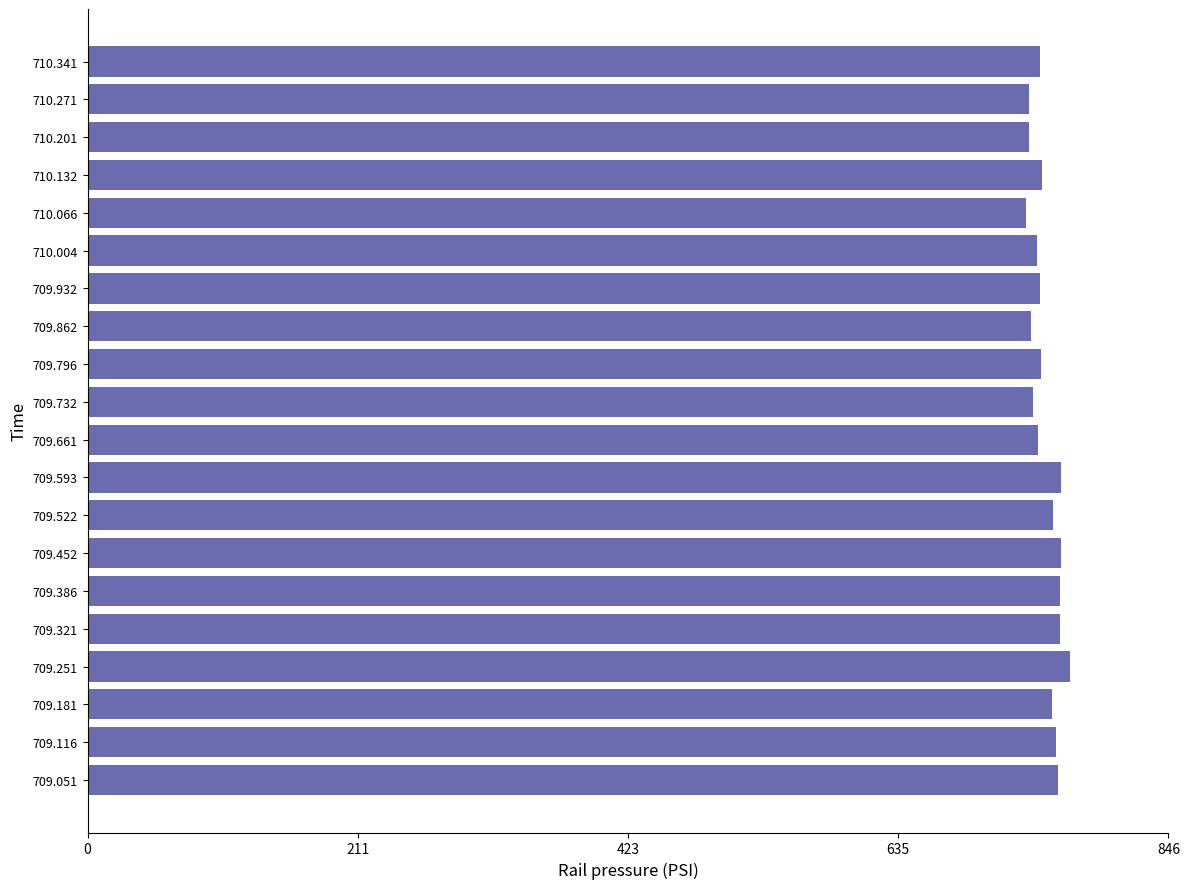

True or false: the data shows 402.3 at 710.201.

False